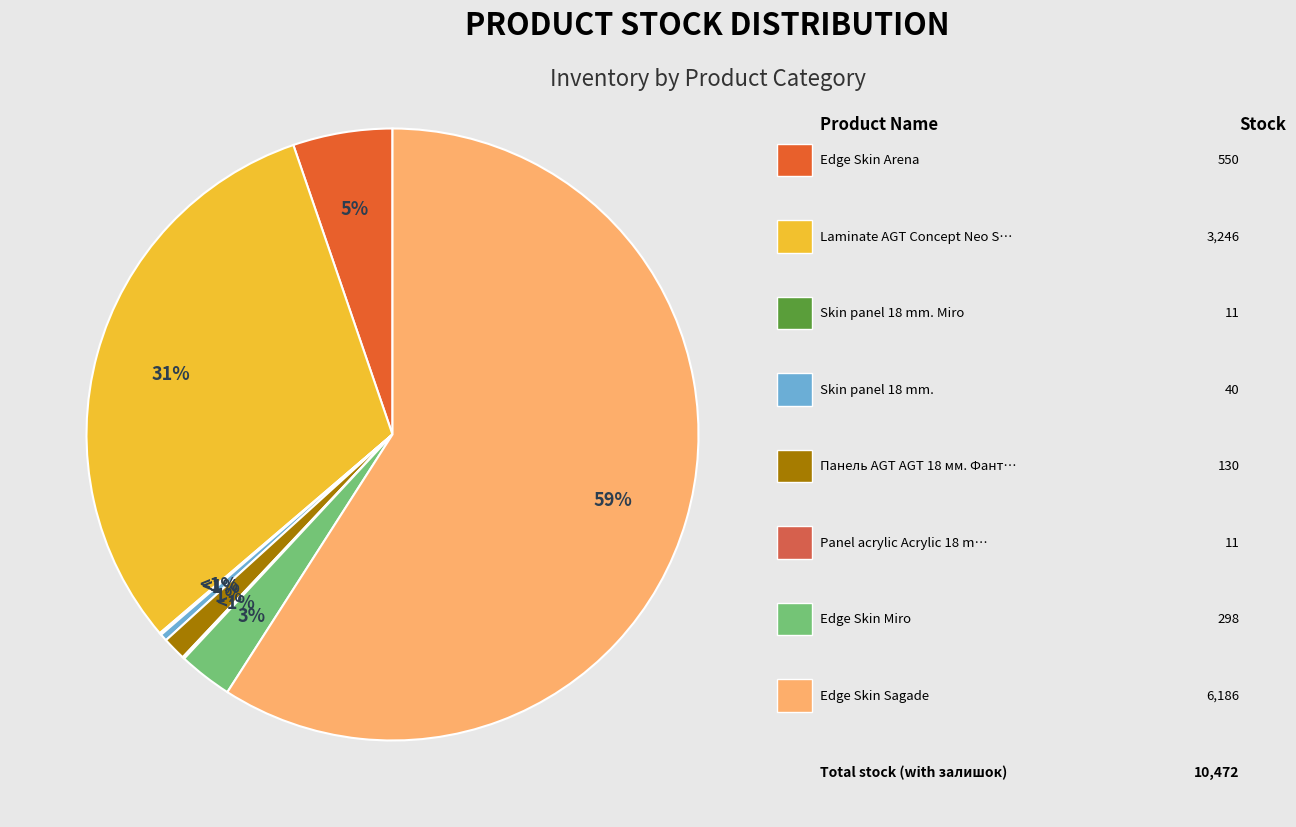

What is the majority slice?

Edge Skin Sagade